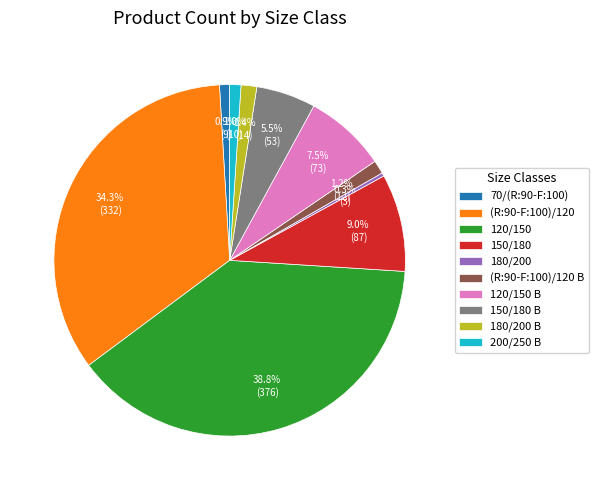

What portion of the pie excludes 180/200 B?

98.6%